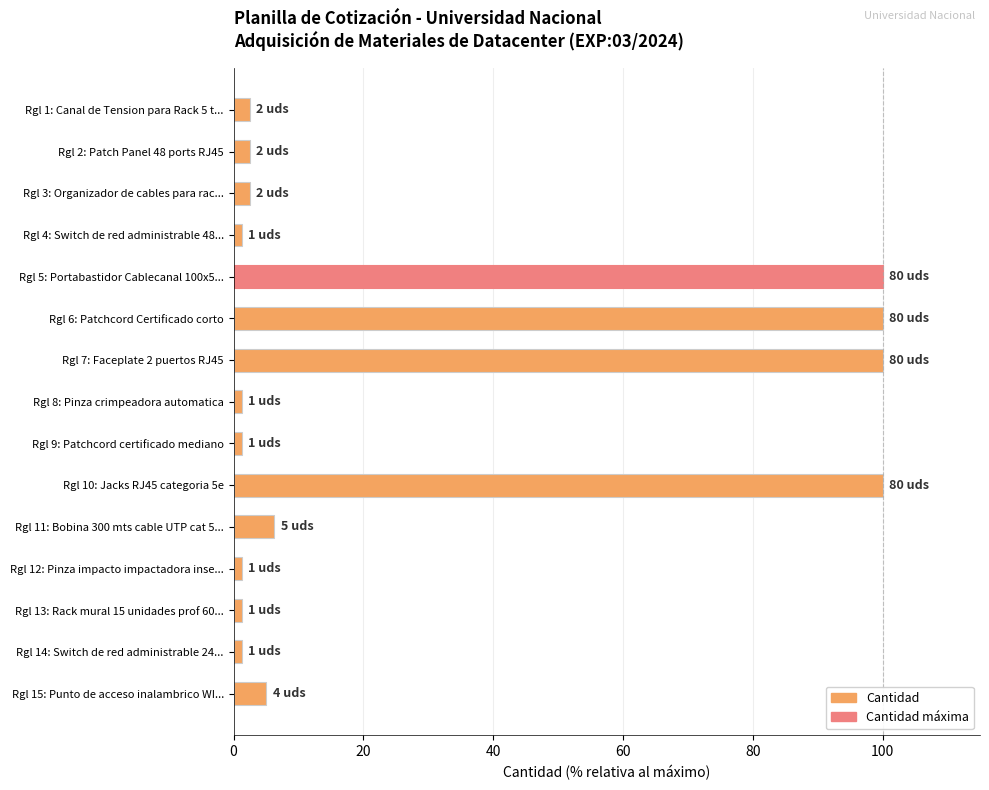

What is the label of the 10th bar from the bottom?

Rgl 6: Patchcord Certificado corto